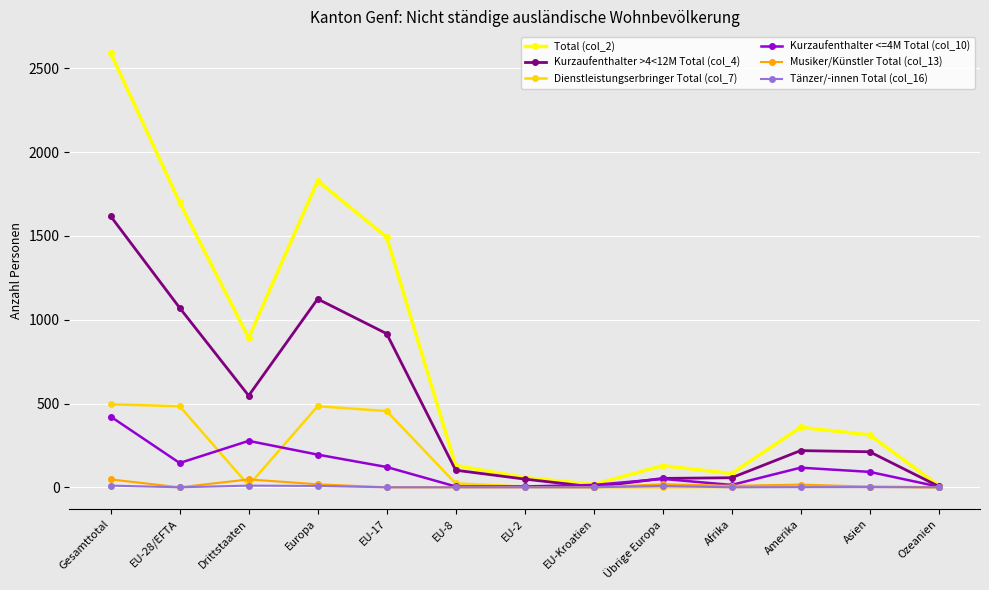

How many series are shown in this chart?

6